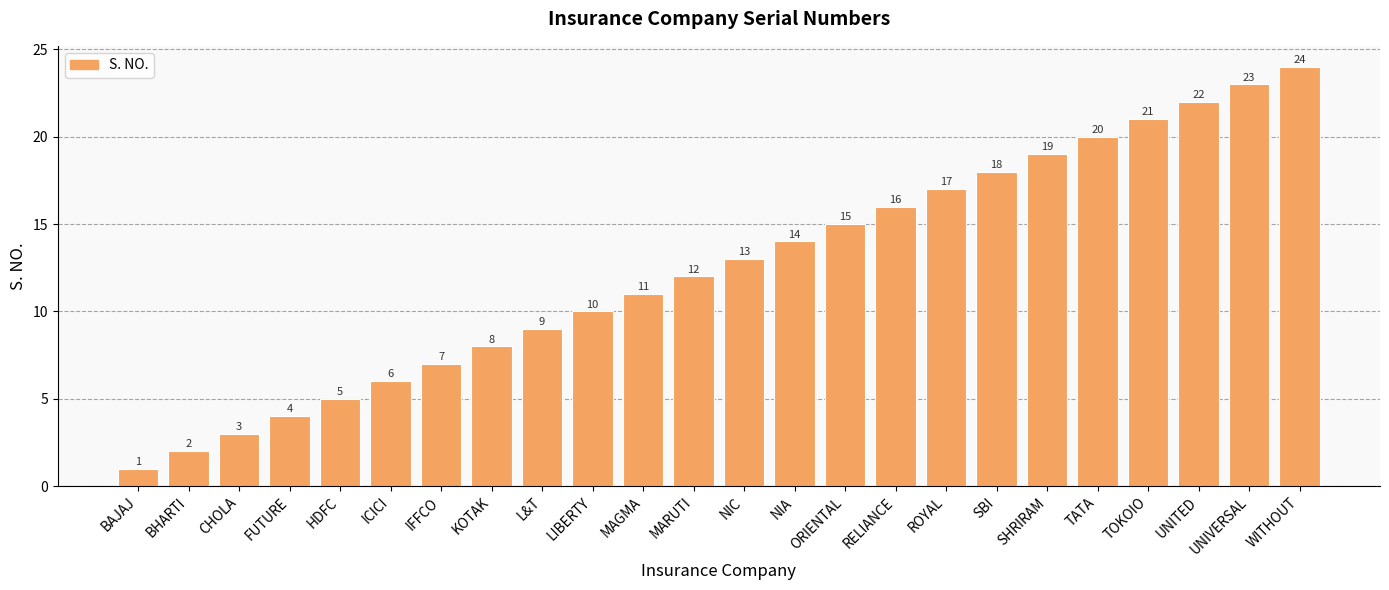

Count the number of data series in this chart.

1